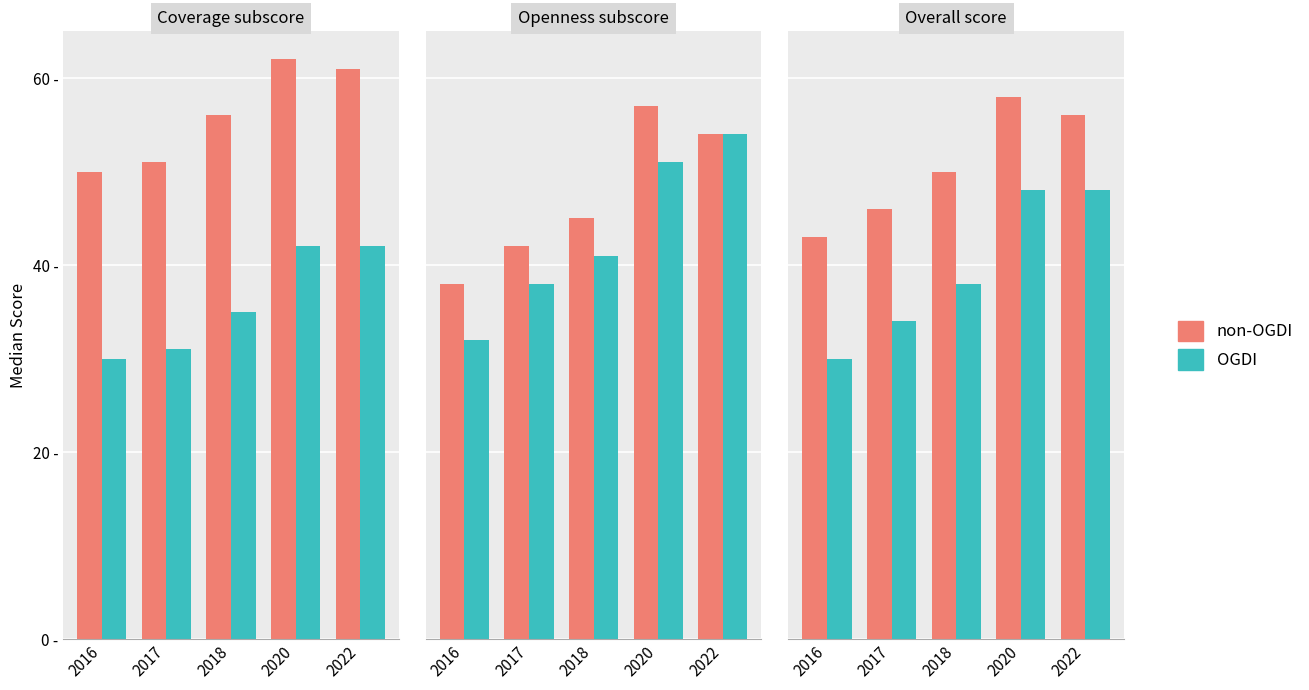

Count the non-OGDI values in the range 46 to 56.

3